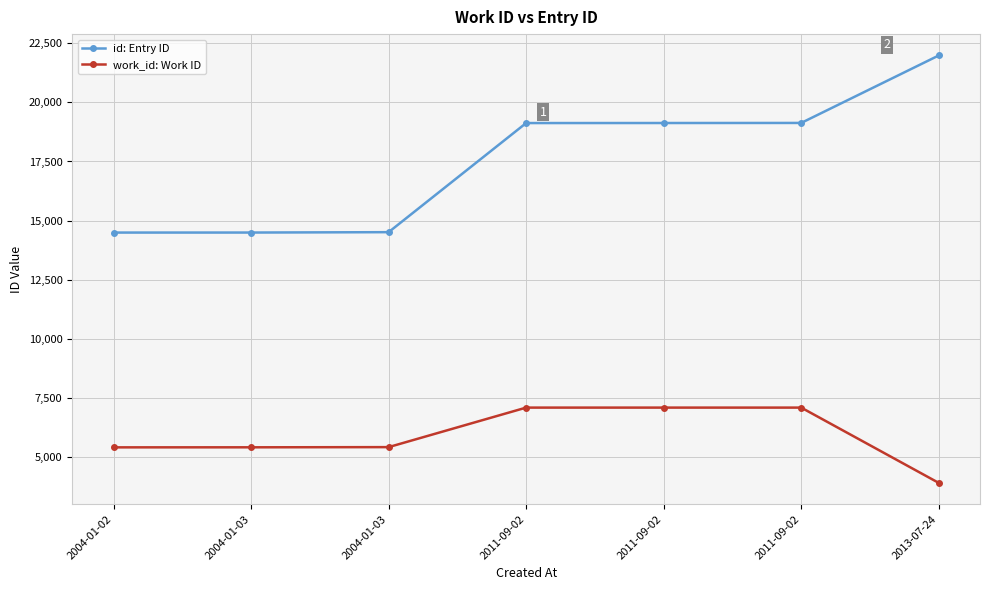

Where is id: Entry ID nearest to the value 18238?

2011-09-02